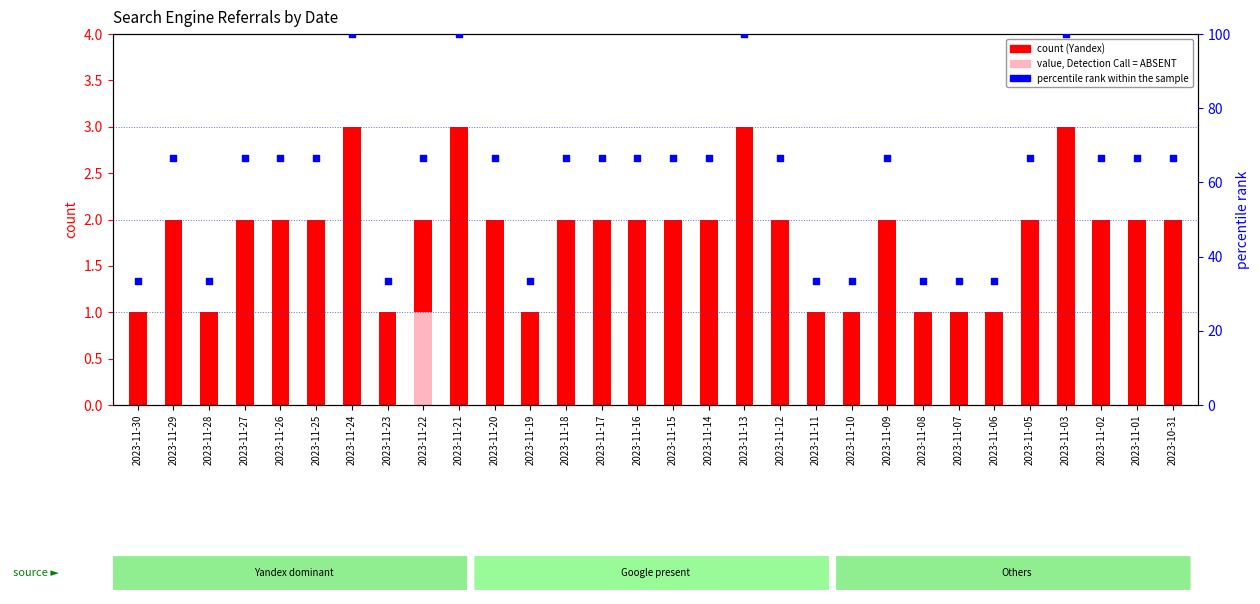

At how many categories does at least one series exceed 59?

21